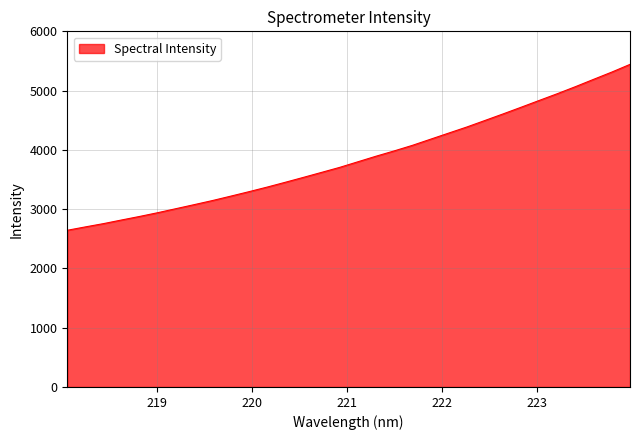

Reading left to right, list all the values displayed in this chart.

2643.7	2700.9	2756.5	2818.0	2878.2	2941.7	3009.5	3077.3	3146.0	3219.8	3294.8	3372.2	3453.4	3536.3	3620.5	3705.3	3799.3	3893.4	3982.8	4076.3	4179.7	4283.1	4385.8	4496.0	4606.8	4720.0	4834.9	4949.1	5067.9	5191.2	5313.2	5442.7